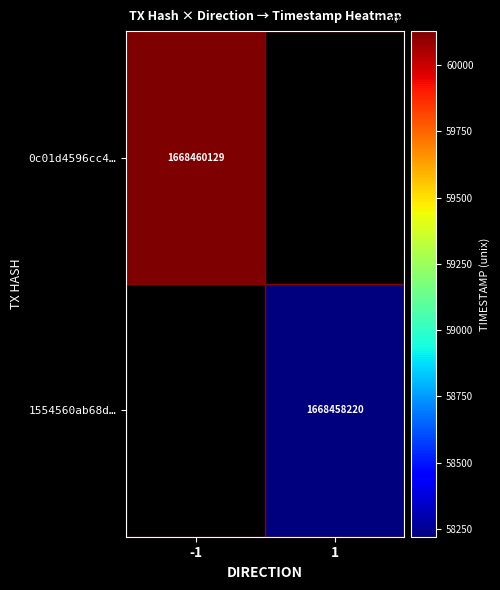

Is it true that 1554560ab68d… equals 1668458220 at 1?

True